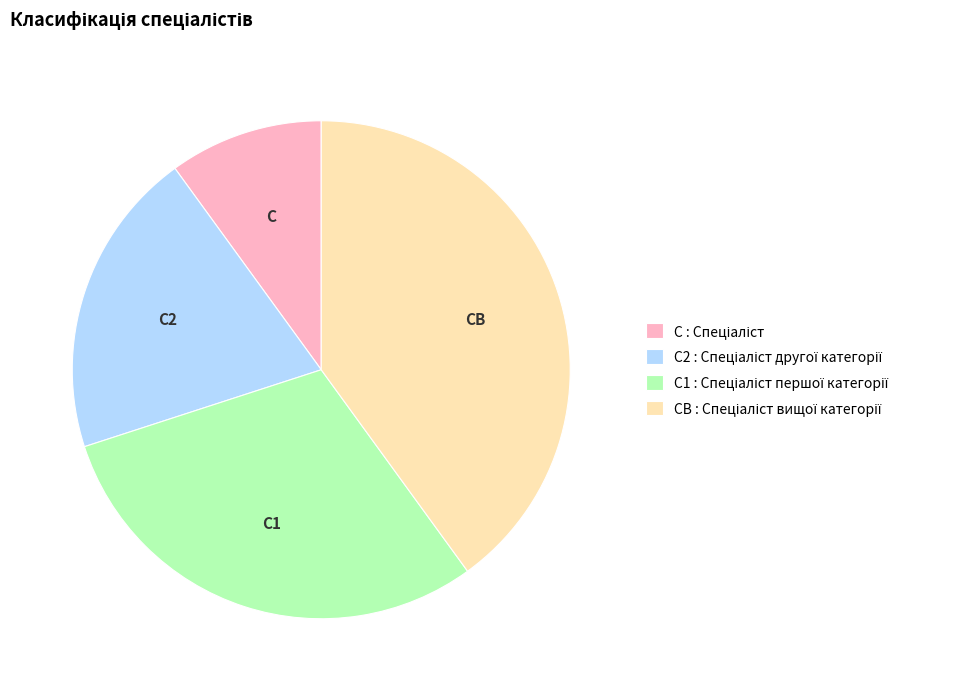

Is there a majority slice in this chart?

No